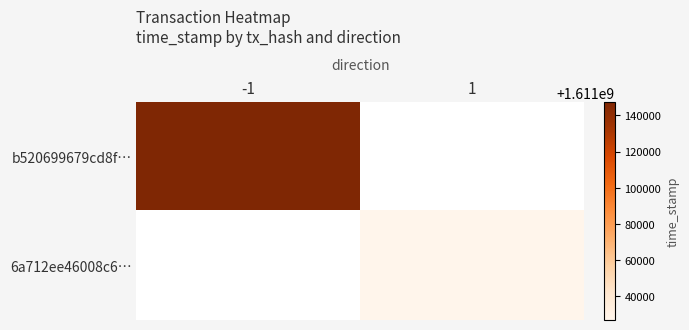

Which category has the lowest value across all series?

1